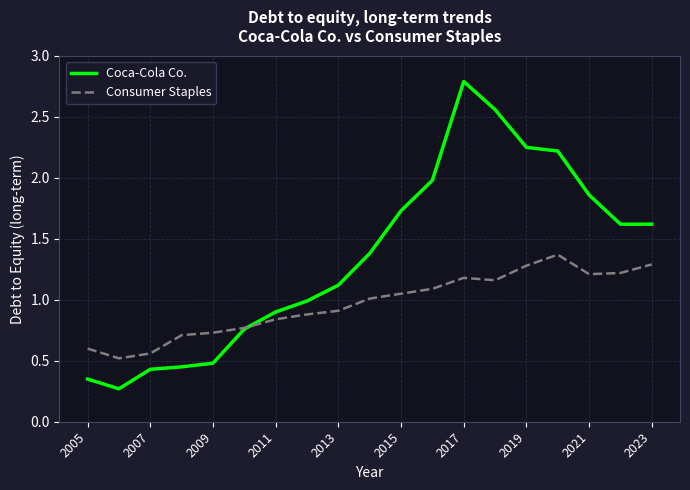

List the series in order of their overall mean, lowest first.

Consumer Staples, Coca-Cola Co.